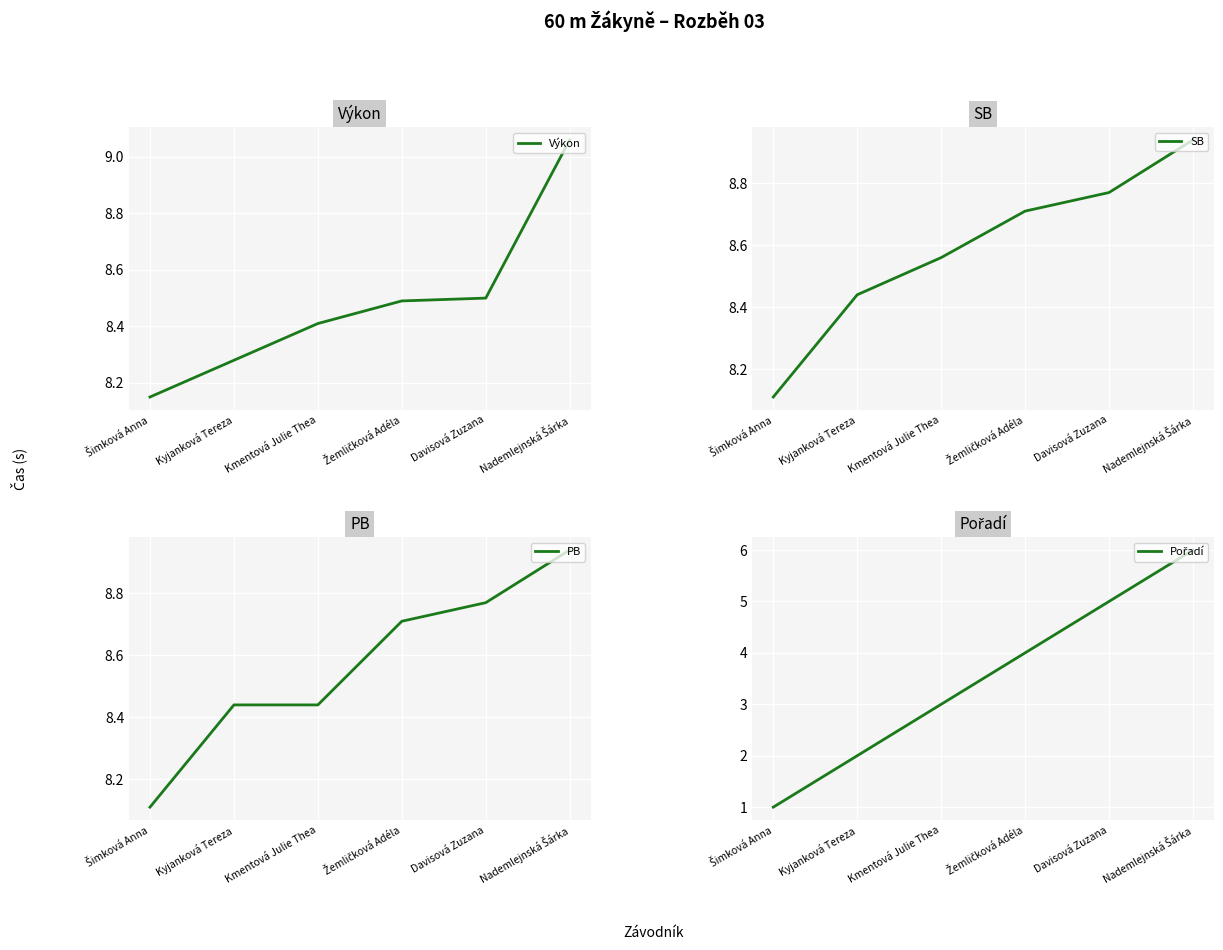

How many data points in Pořadí are above 4?

2